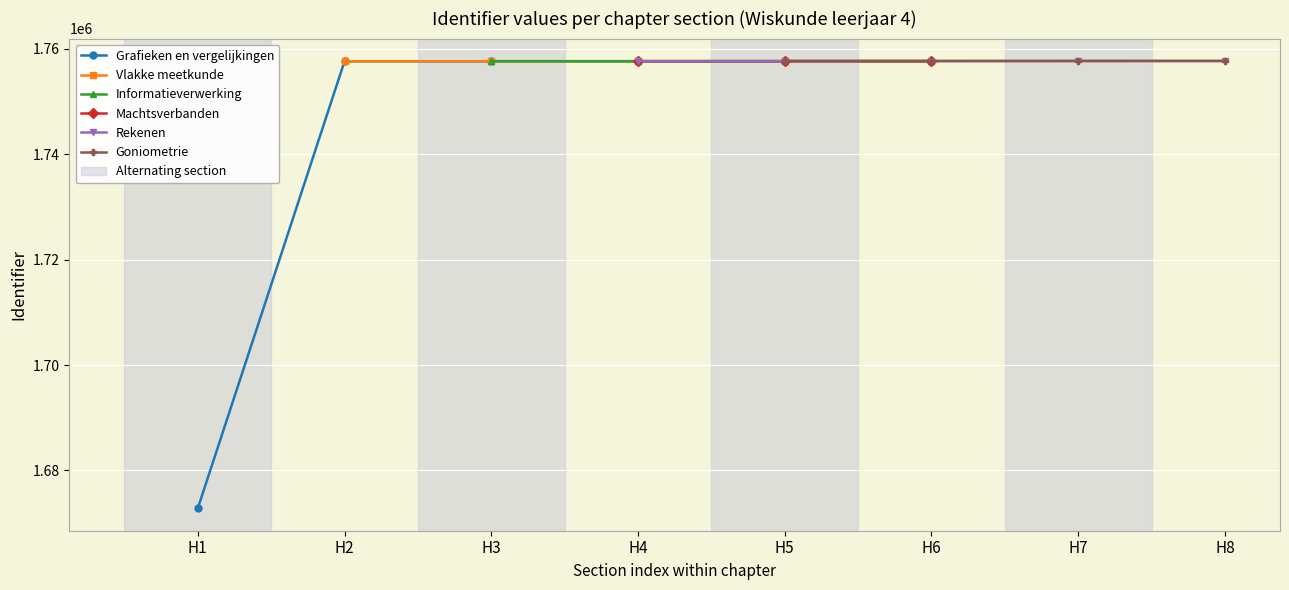

How many lines are shown in the chart?

6